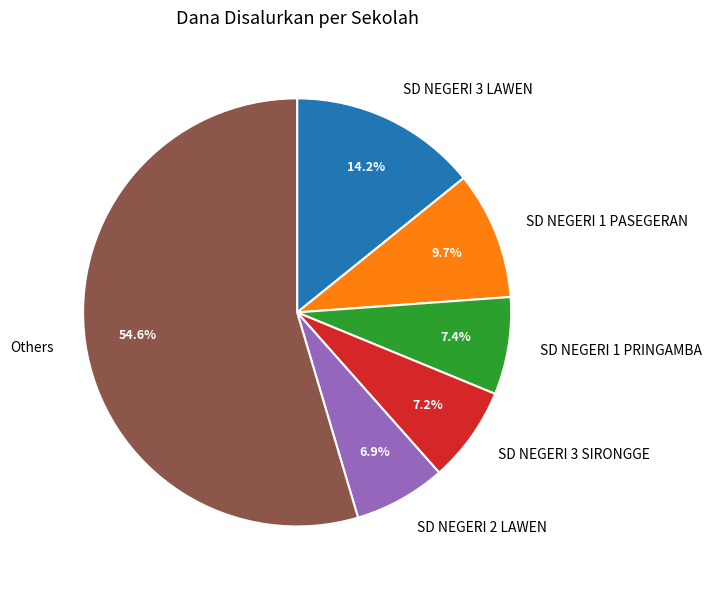

What portion of the pie excludes SD NEGERI 1 PRINGAMBA?

92.6%